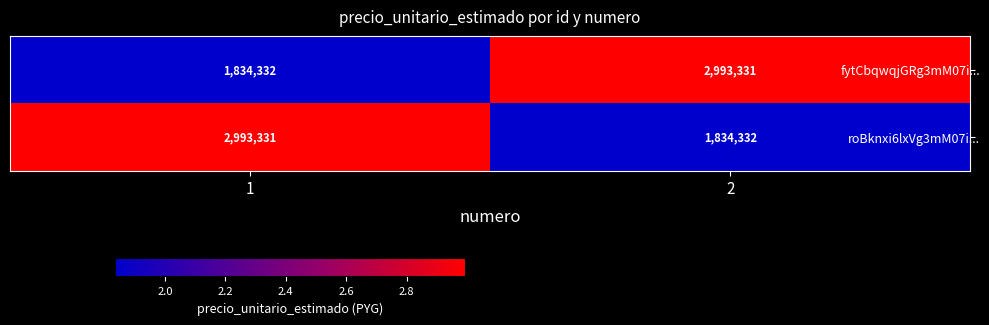

What is the total value across all series at 2?

4827663